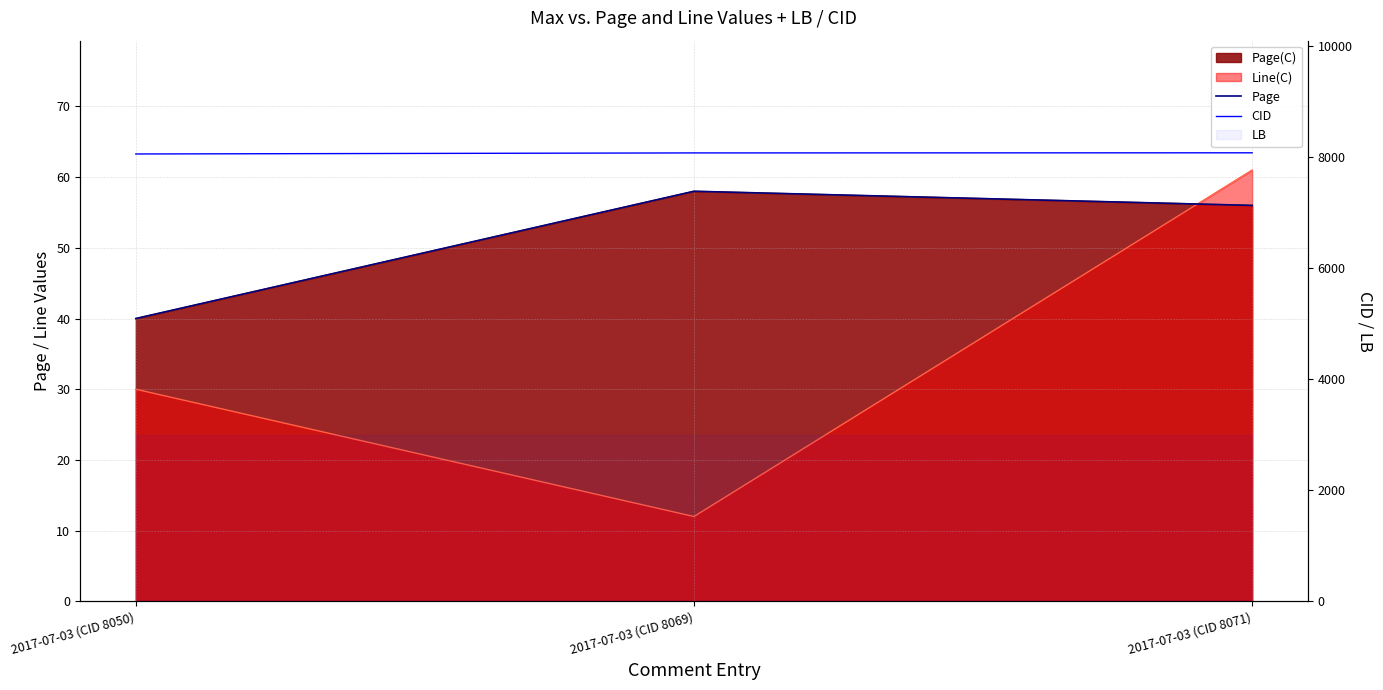

At which label does Page reach its peak?

2017-07-03 (CID 8069)